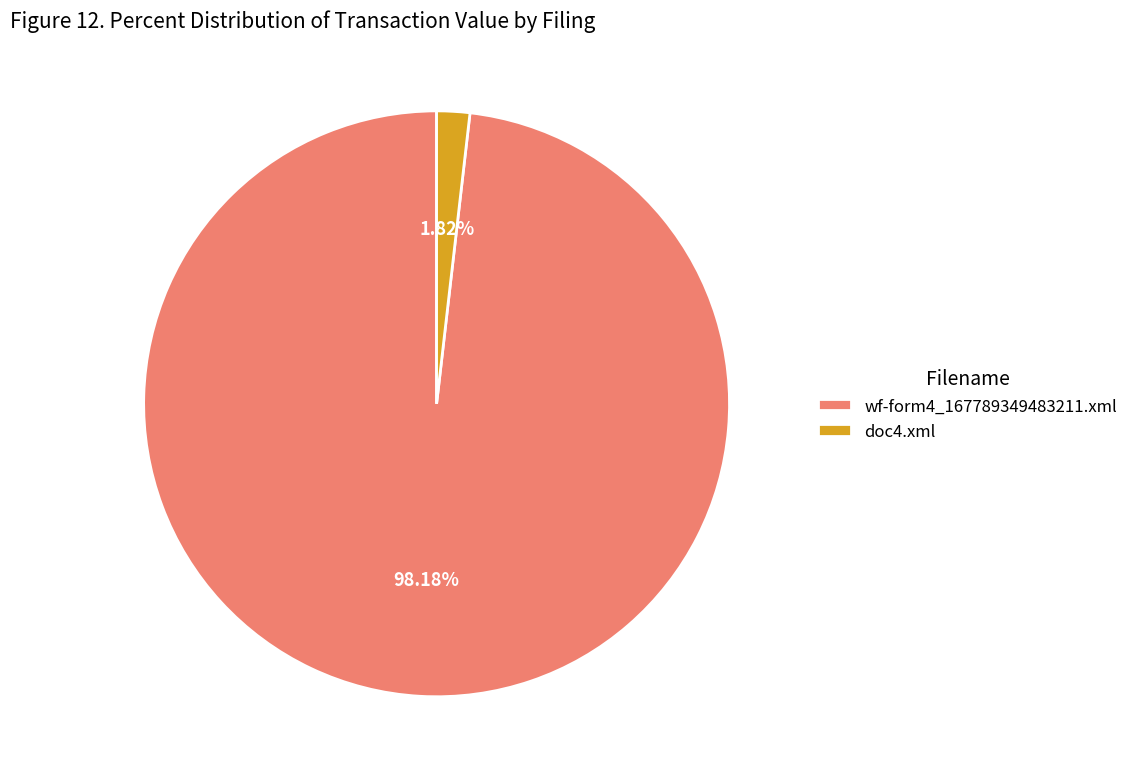

Which slice represents more than half of the pie?

wf-form4_167789349483211.xml